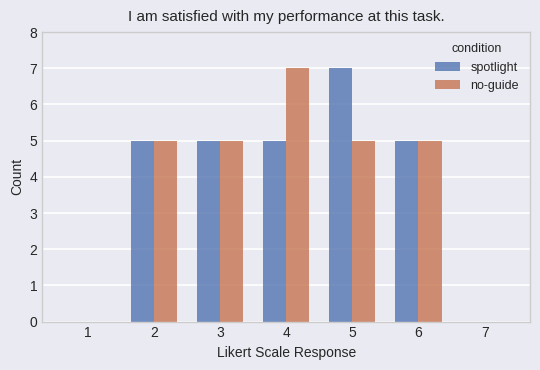

The no-guide series shows 7 at 3. True or false?

False